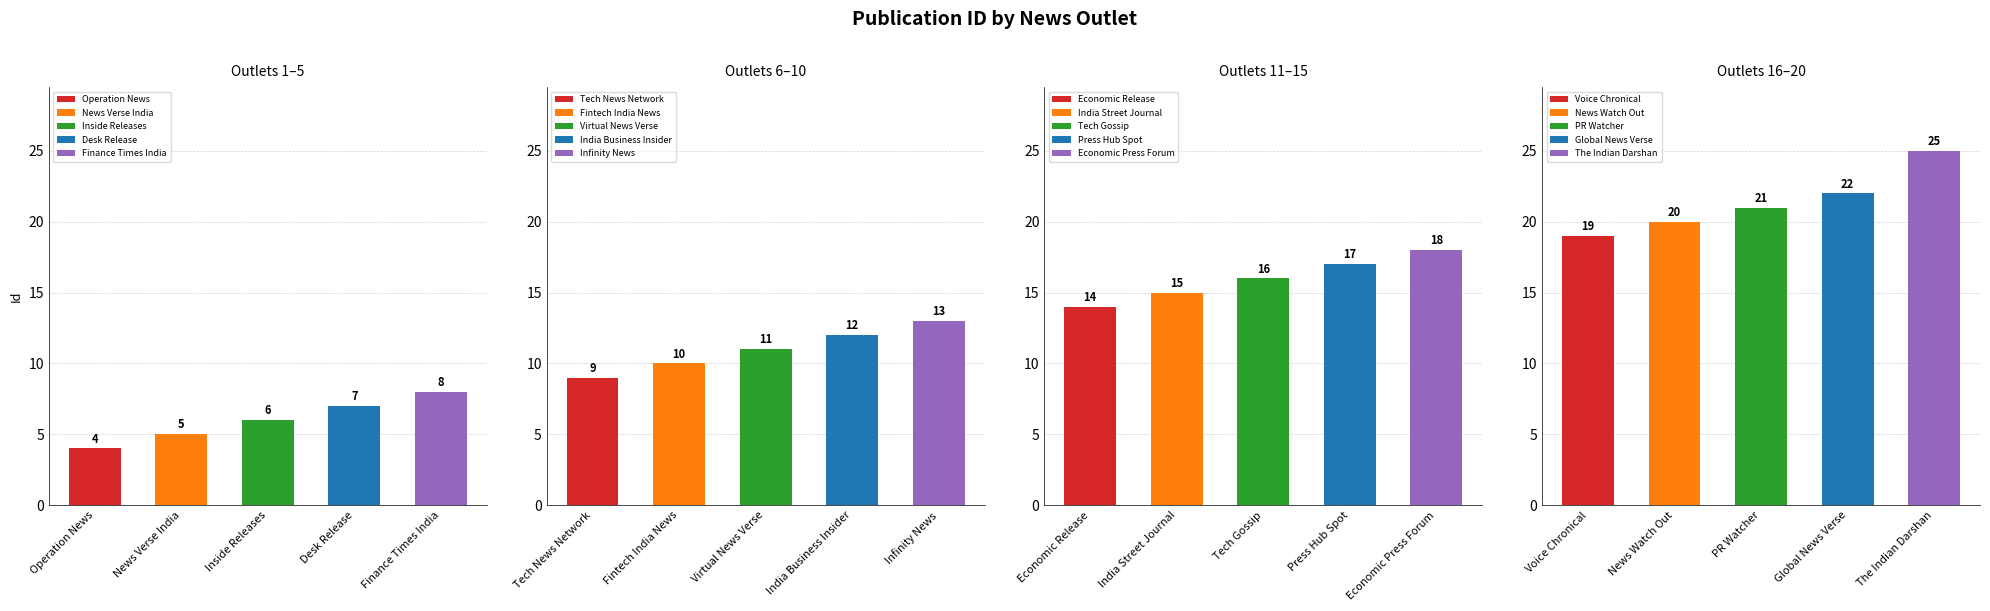

Are the bars grouped side by side (vs. stacked)?

No